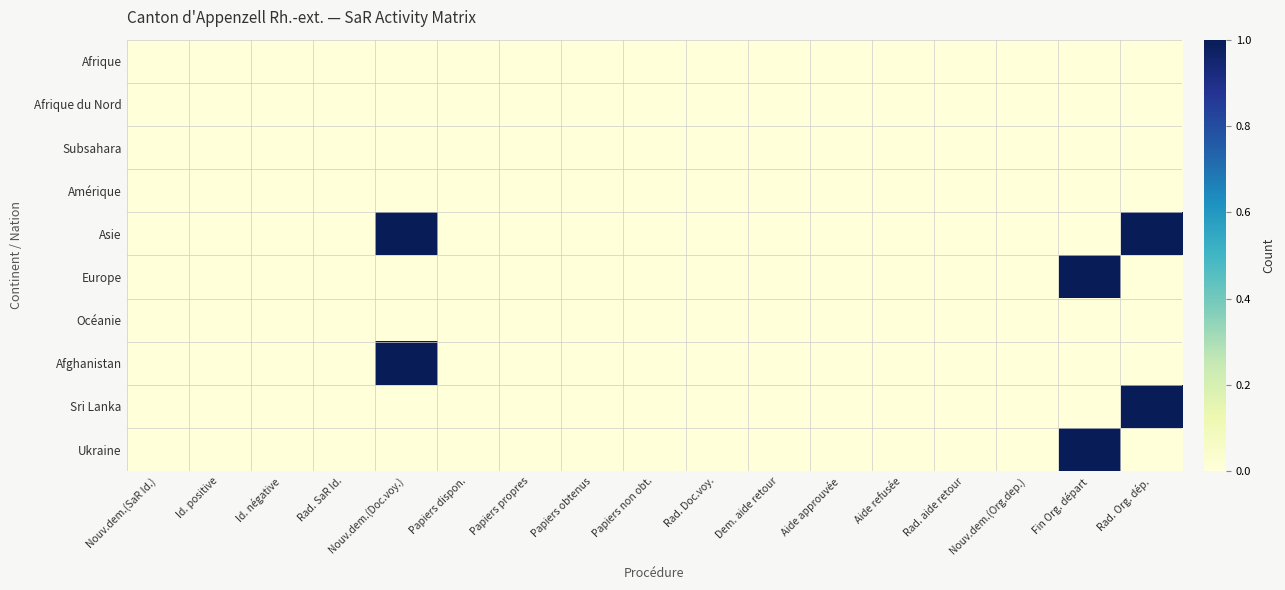

At which category is the sum across all series the highest?

Nouv.dem.(Doc.voy.)